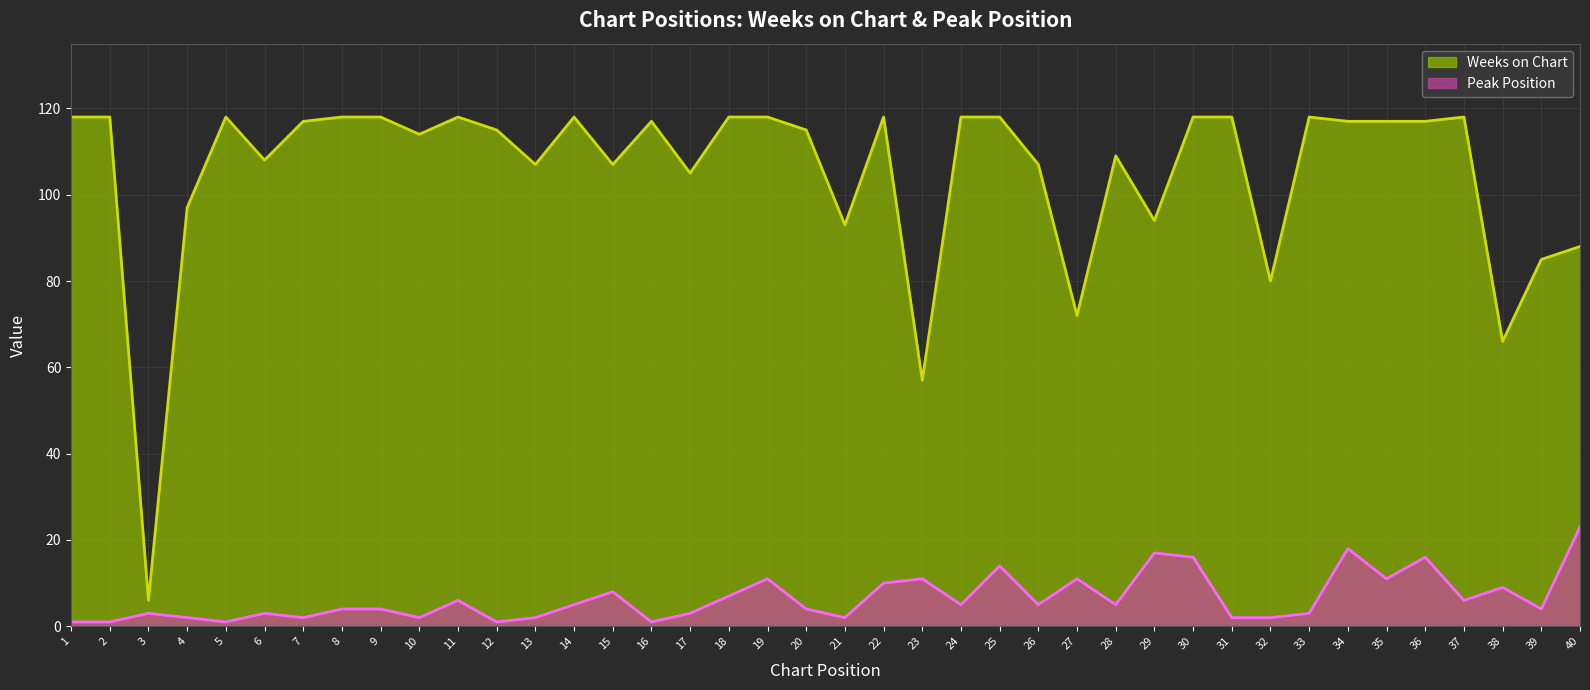

Which series has the largest total across all categories?

Weeks on Chart